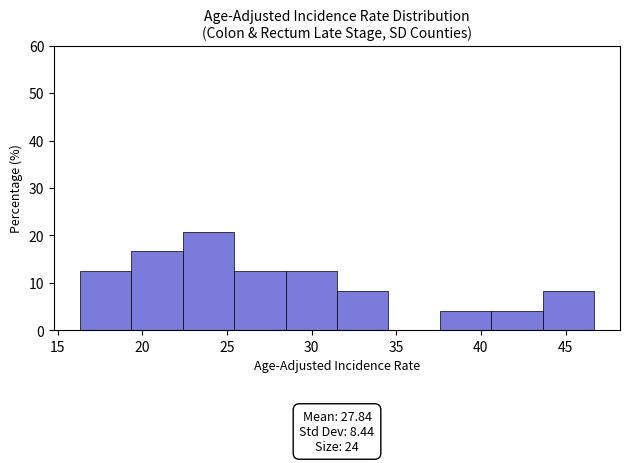

Over which range of the x-axis is the bar tallest?

22.5 to 25.5